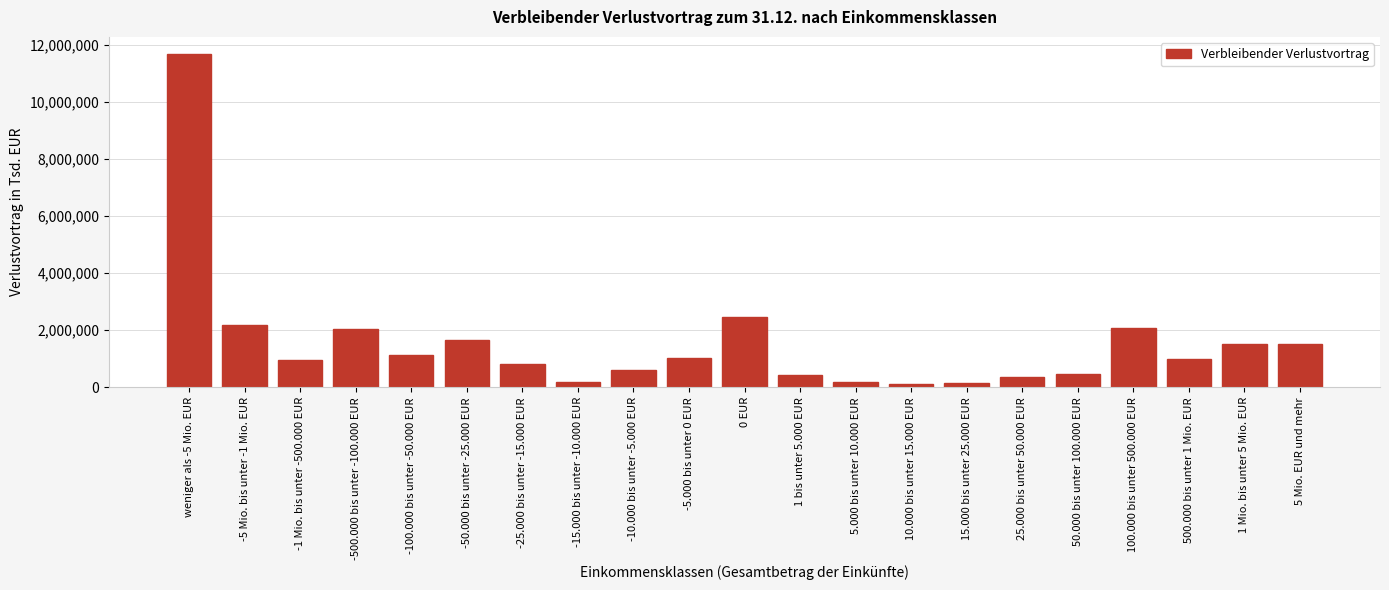

Is it true that the value at -100.000 bis unter -50.000 EUR is 1979596?

False